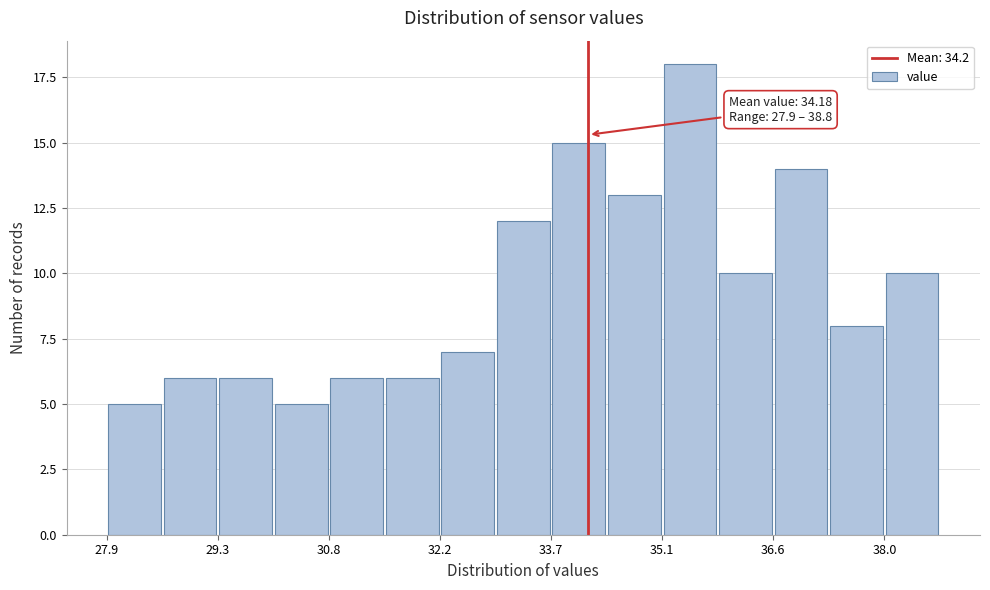

Read against the x-axis, roughly where is the centre of the tallest bar?

35.6